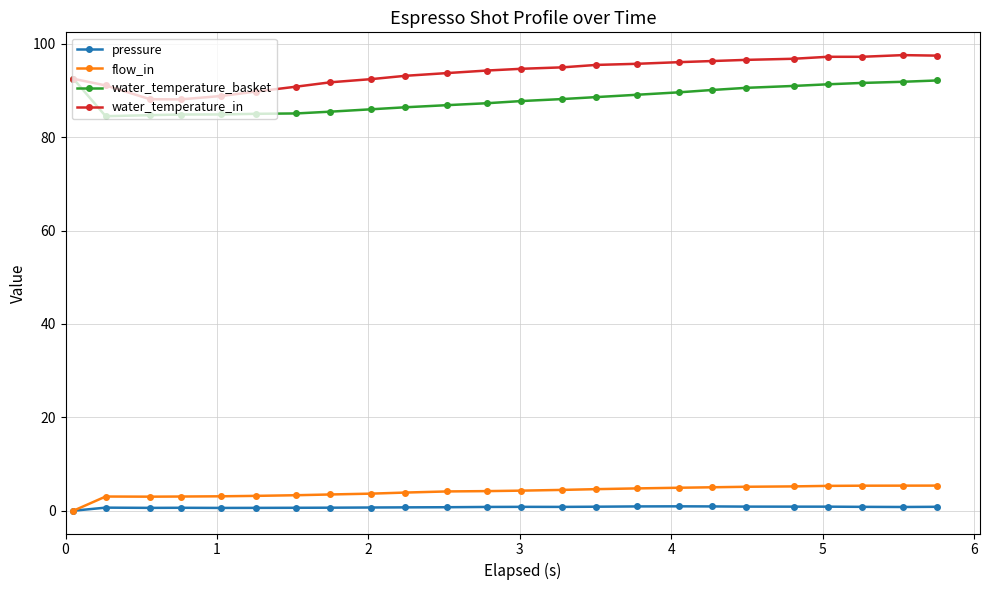

True or false: flow_in and water_temperature_basket cross at least once.

False